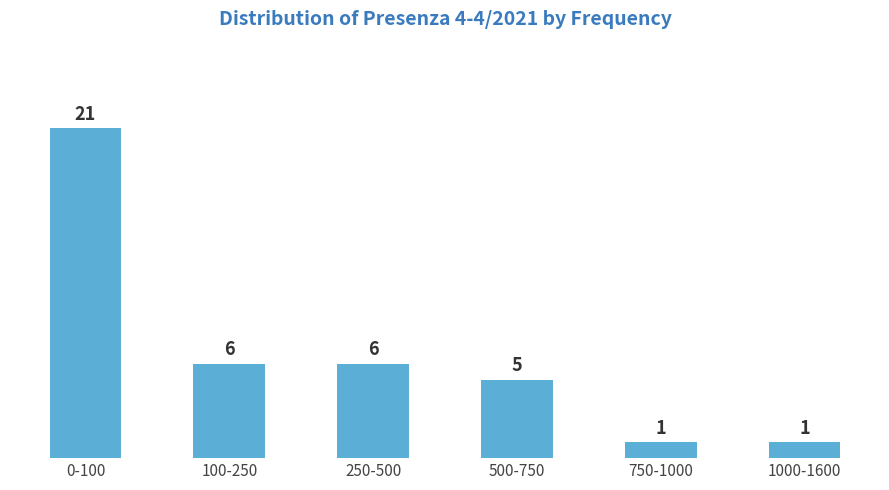

Reading left to right, transcribe all the data shown in this chart.

21	6	6	5	1	1